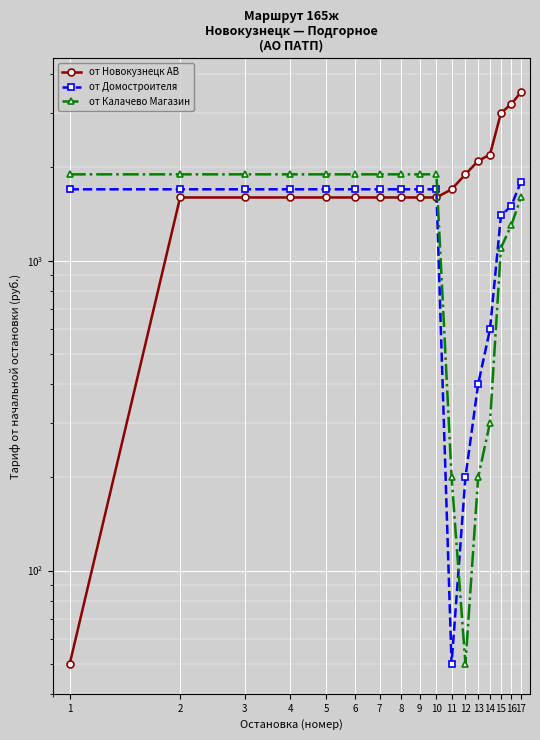

What is the spread (max minus min) of values at 5?

300